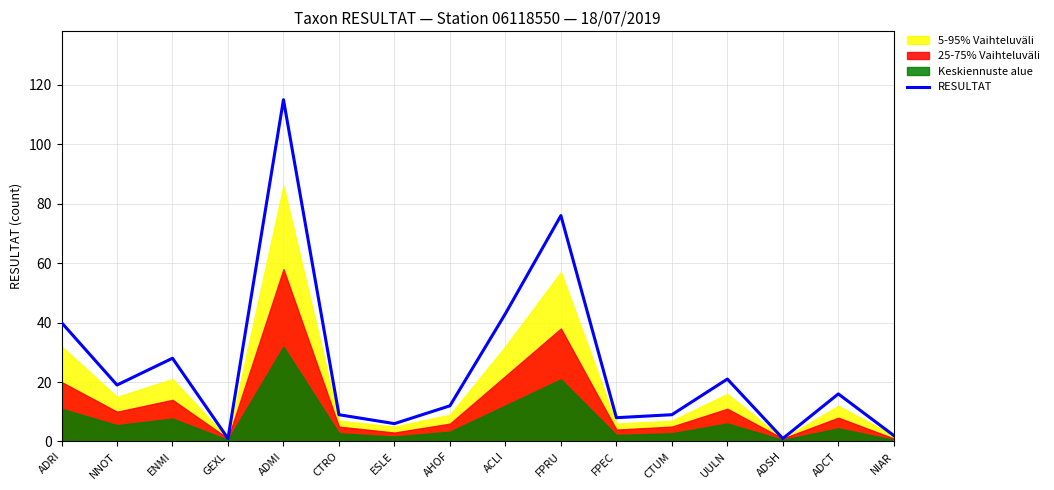

What is the greatest value displayed?

115